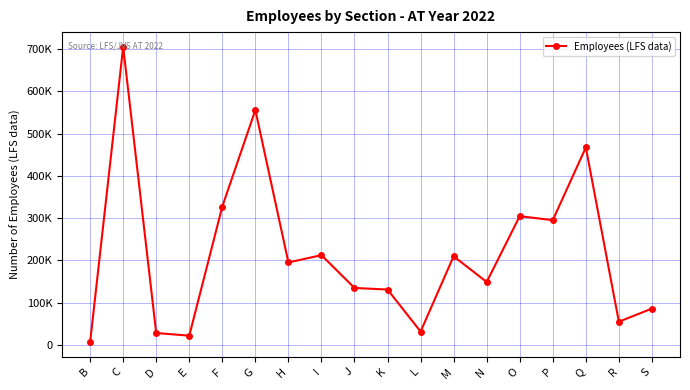

Reading left to right, list all the values displayed in this chart.

7006	705145	28370	22227	327631	555714	195310	212618	134973	131271	31903	209961	149113	304743	295315	467342	55160	86221